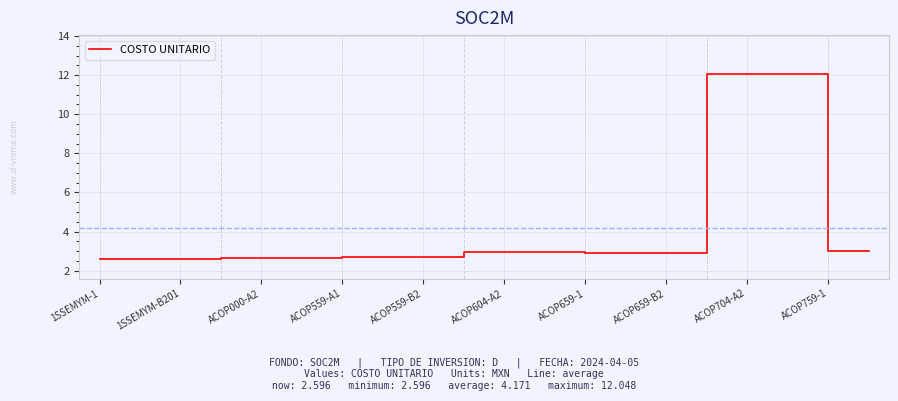

How many lines are shown in the chart?

1